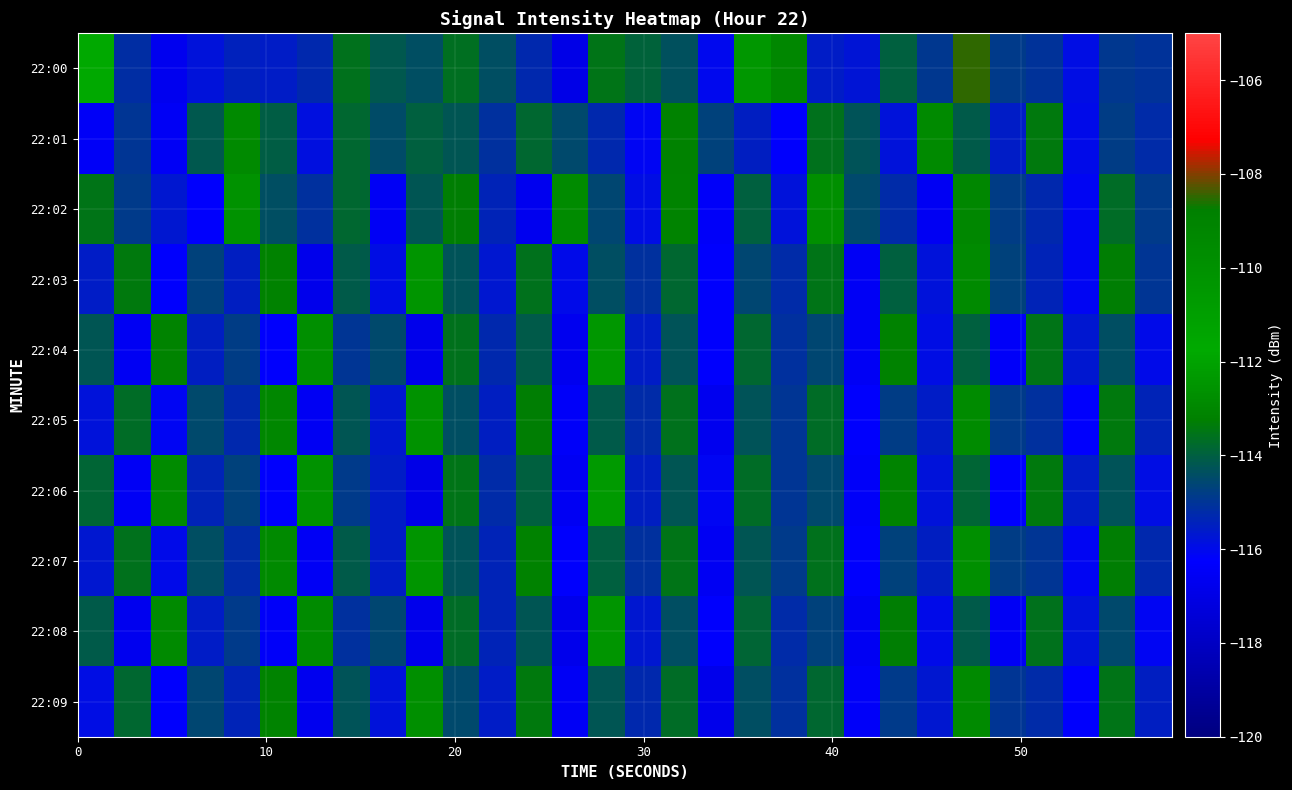

Rank the series by their maximum value, from lowest to highest.

22:01, 22:09, 22:02, 22:05, 22:03, 22:07, 22:08, 22:04, 22:06, 22:00